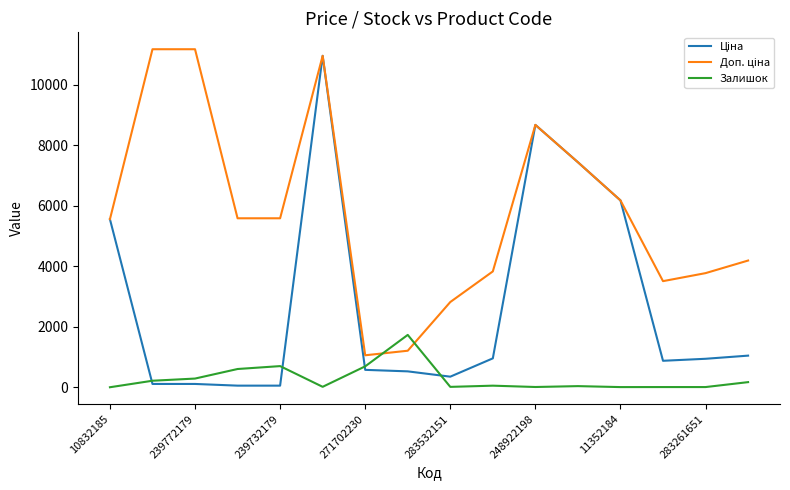

What is the maximum value shown in the chart?

11182.0